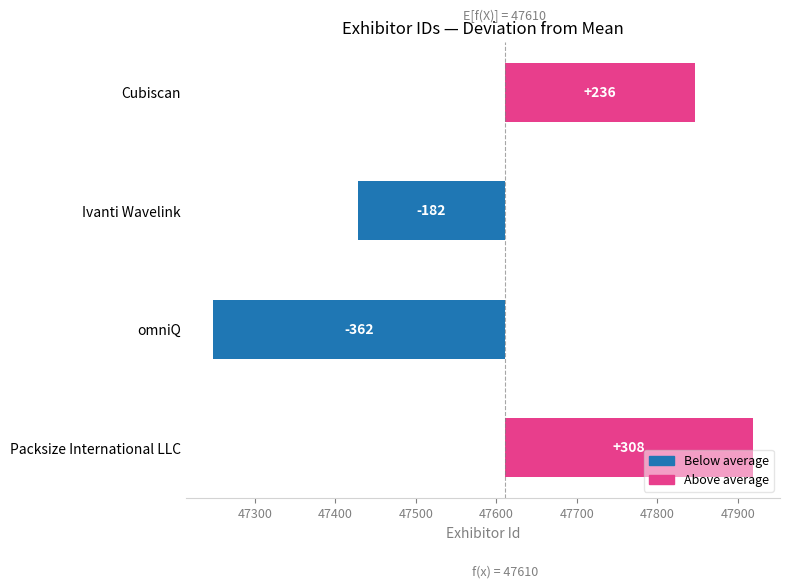

What is the difference between the maximum and minimum values?

671.0